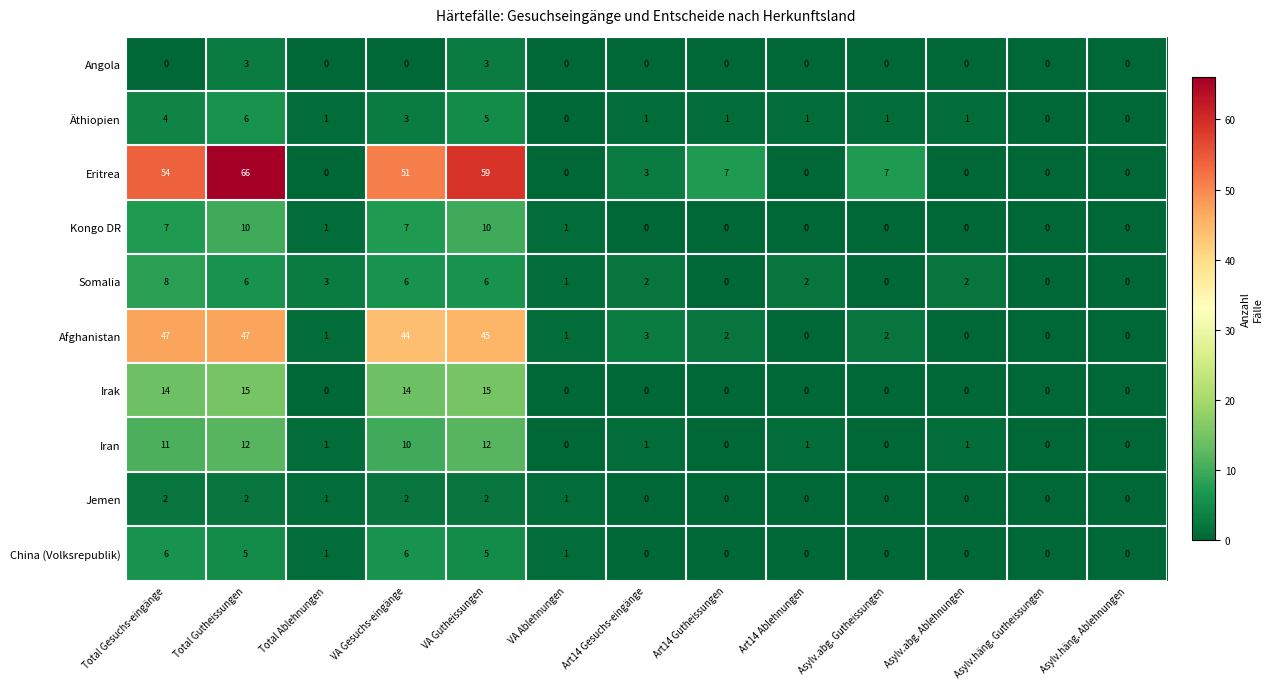

Between Asylv.abg. Gutheissungen and Asylv.häng. Ablehnungen, which series saw the biggest shift?

Eritrea